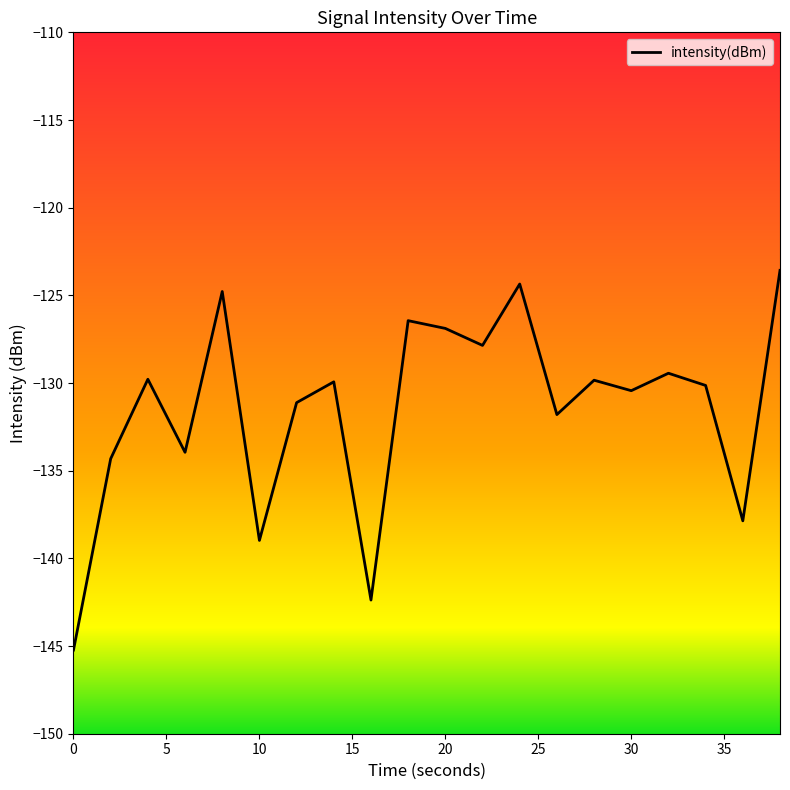

What is the difference between the maximum and minimum values?

21.7